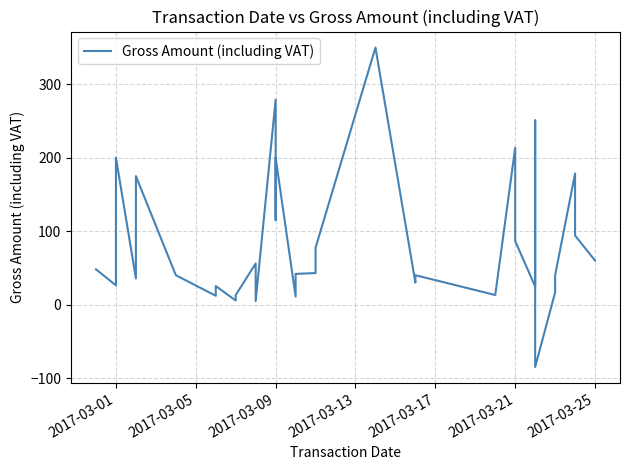

What position from the left is 15?

16